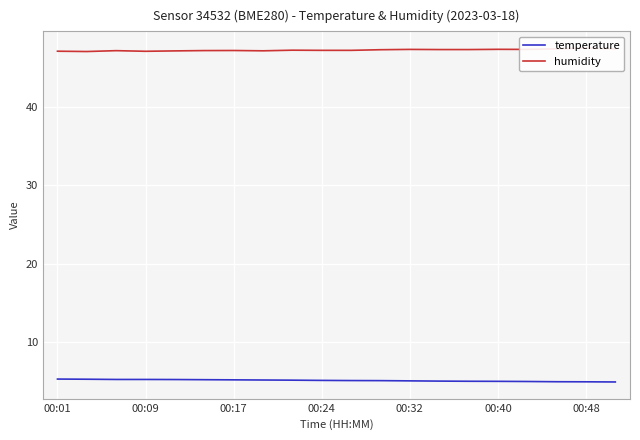

What is the minimum value shown in the chart?

4.9